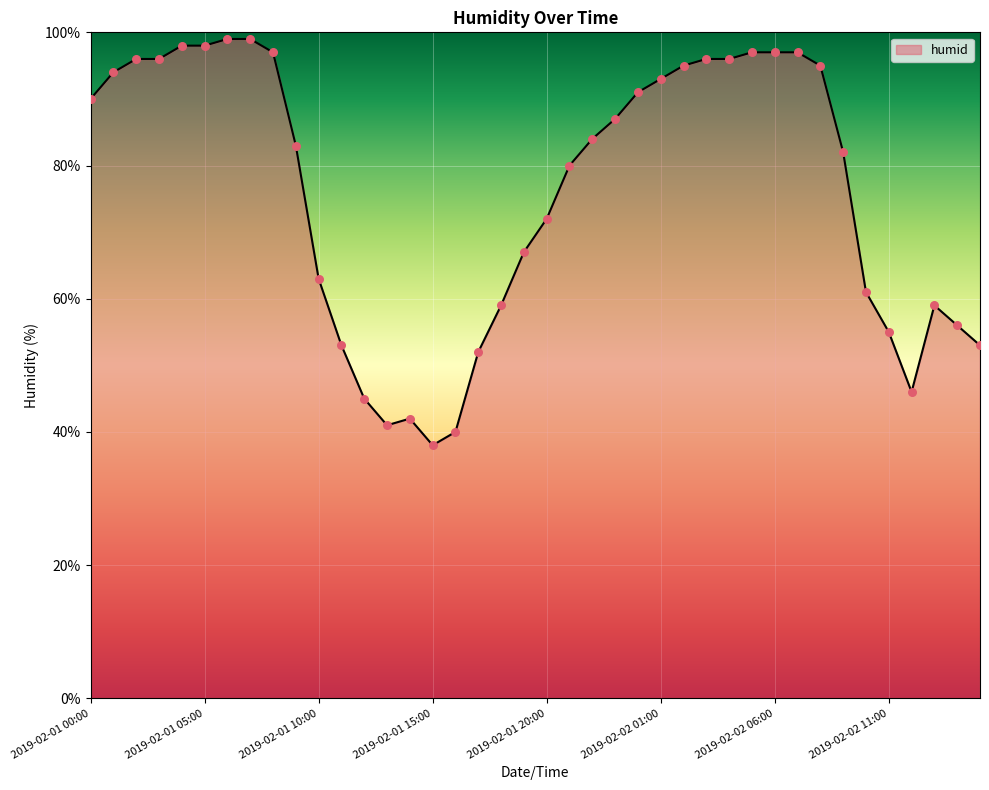

What is the minimum value shown in the chart?

38